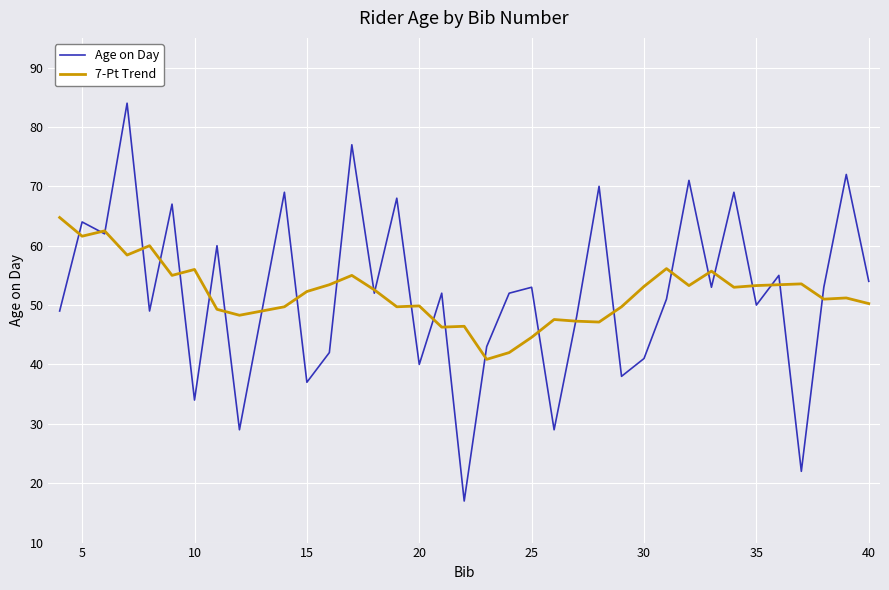

What are all the series names shown in the legend?

Age on Day, 7-Pt Trend